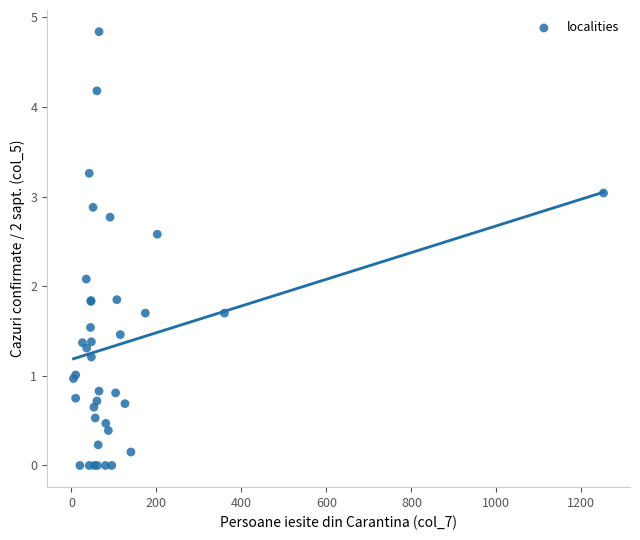

What Y value in the scatter plot is closest to 2?

2.1